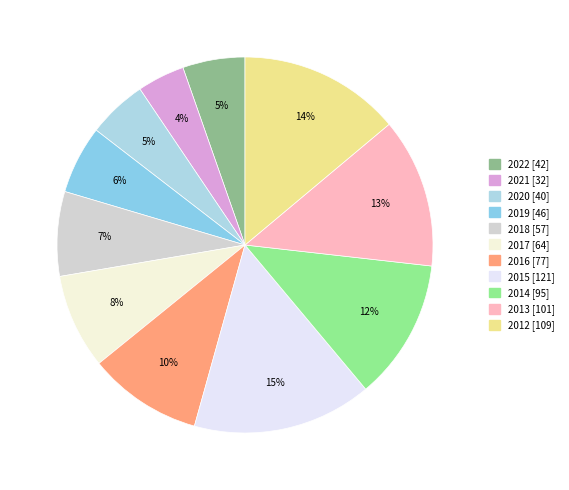

How much of the chart is everything except 2022?

94.6%